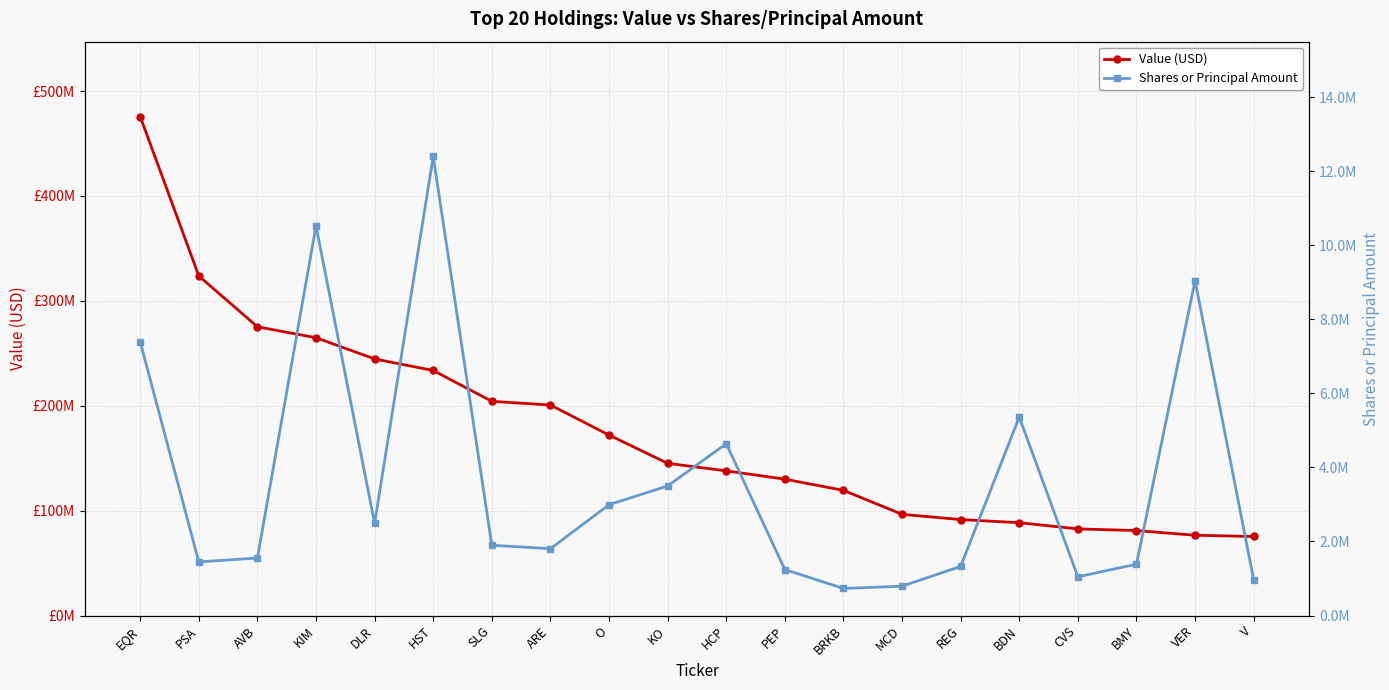

Does the chart display data point markers on the line(s)?

Yes